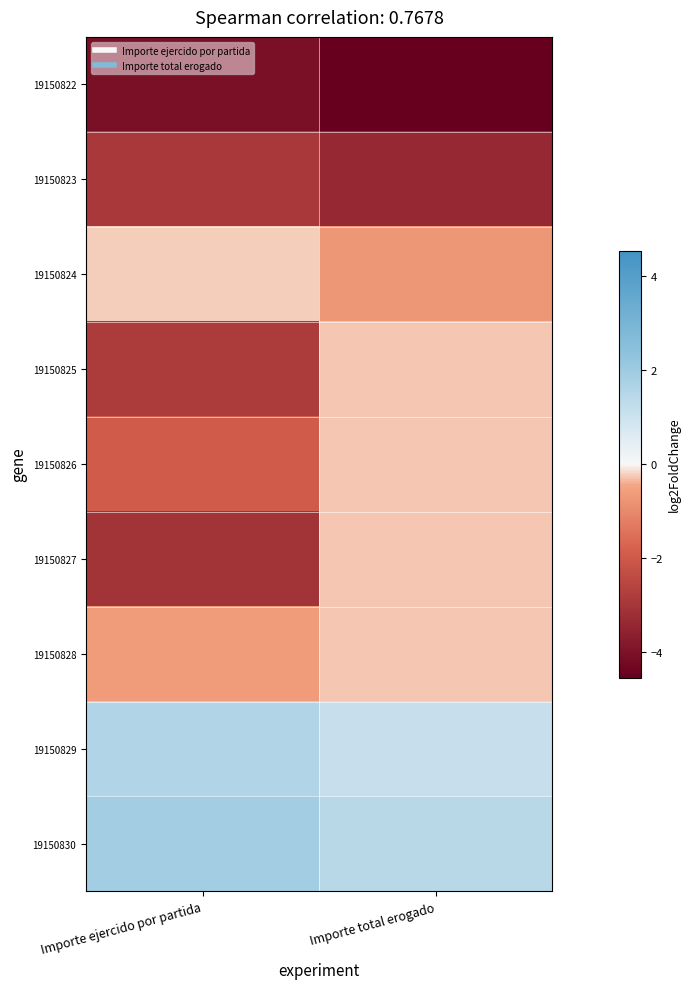

How many data points does each series have?

2